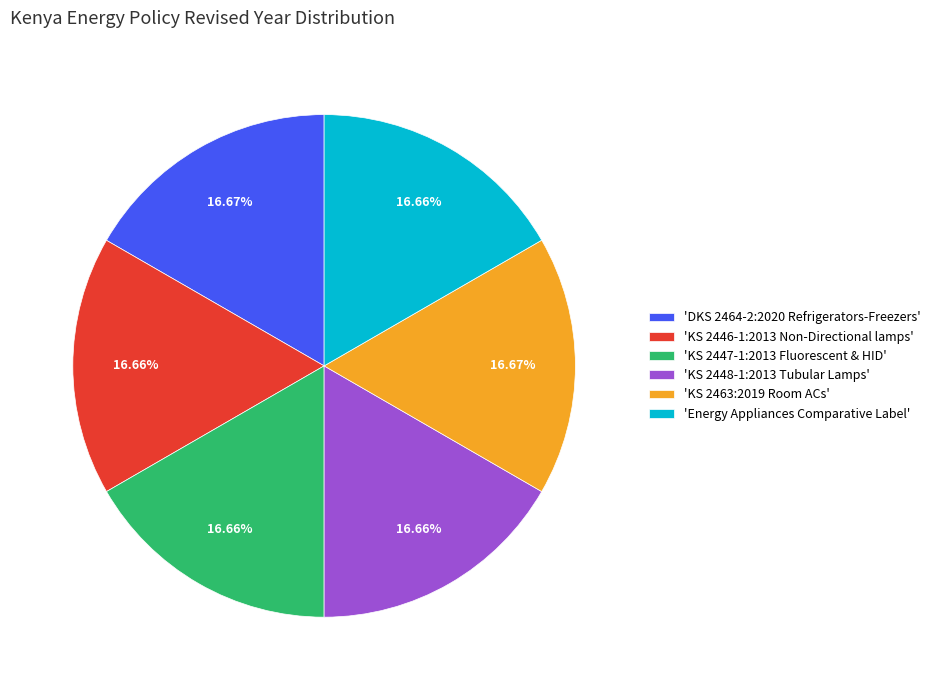

Does 'KS 2448-1:2013 Tubular Lamps' account for over 50% of the chart?

No